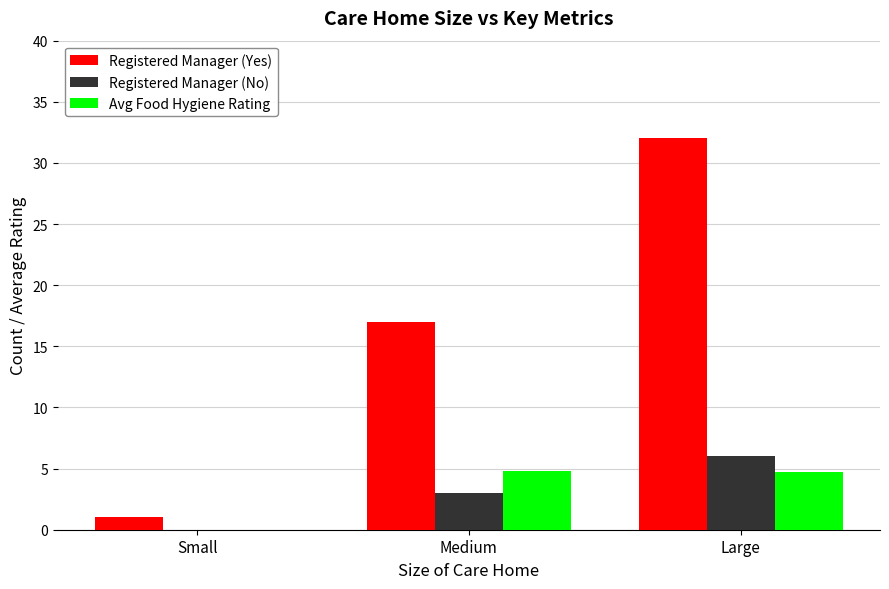

The Avg Food Hygiene Rating series shows 4.8 at Large. True or false?

True